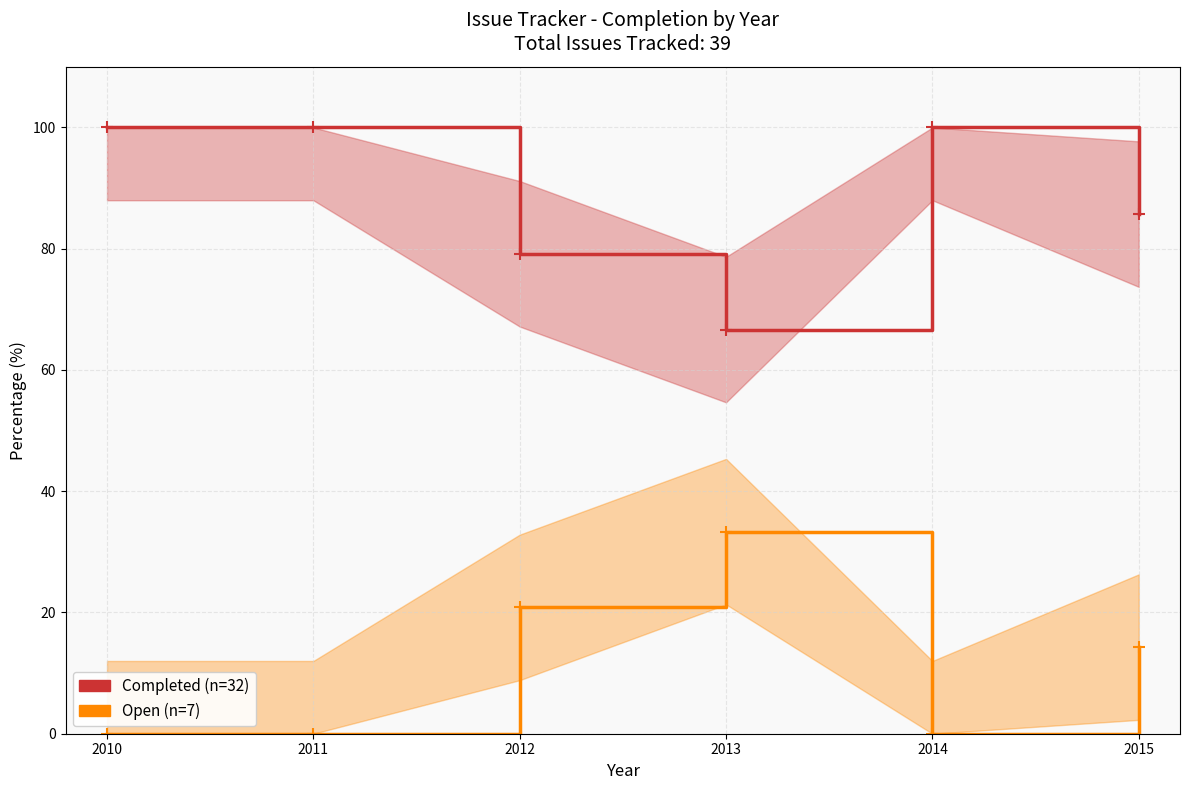

True or false: Completed Issues (%) and Open Issues (%) cross at least once.

False